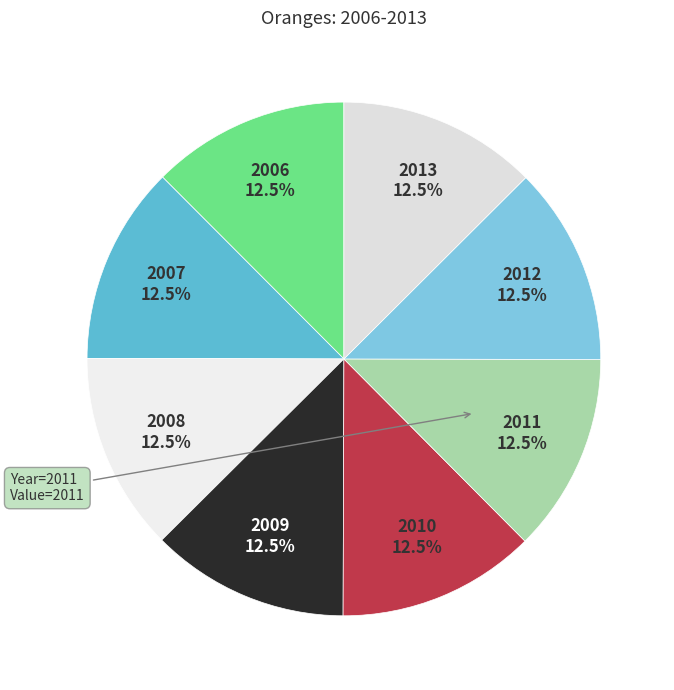

What percentage do 2013 and 2011 together represent?

25.0%